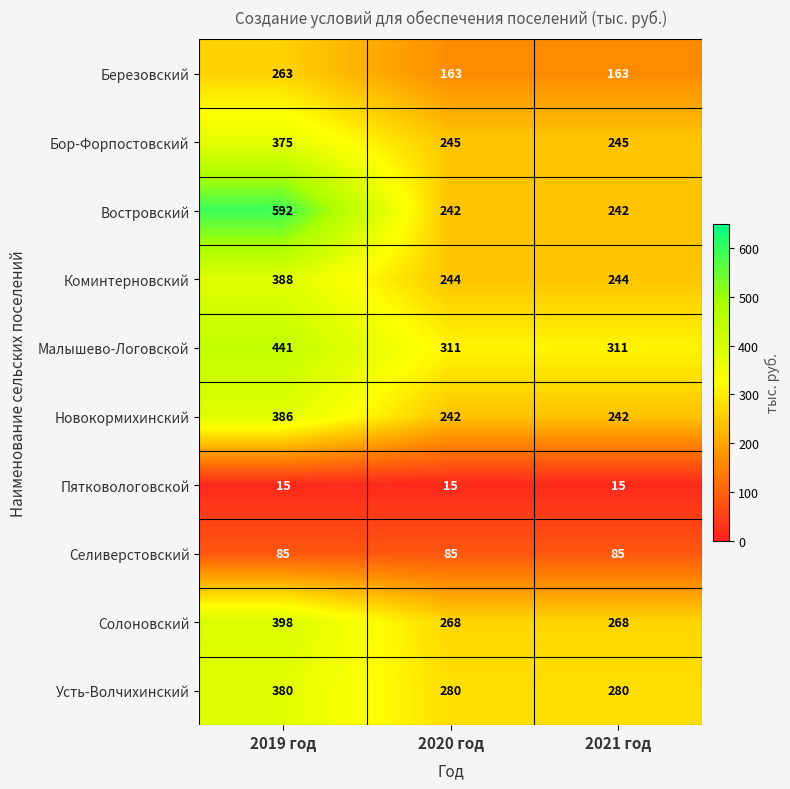

Which series has the largest range (max minus min)?

Востровский